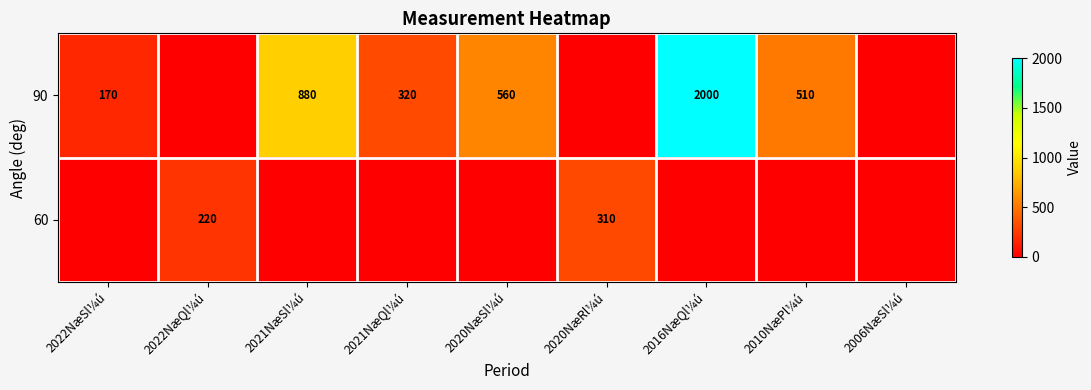

The value of 90 at 2022NæSl¼ú is 119. True or false?

False